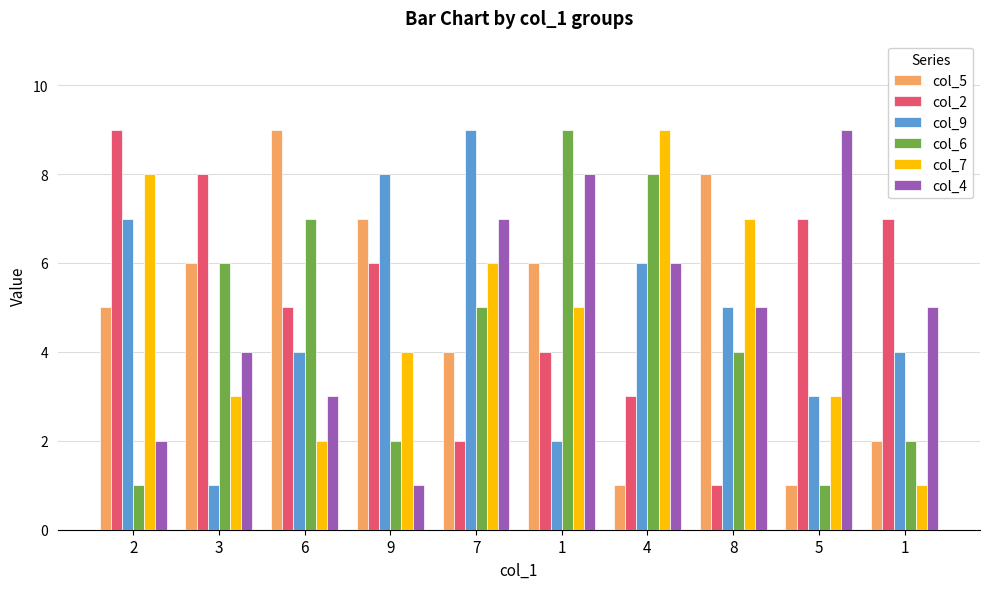

Reading right to left, extract all data points from this chart.

col_5: 1=2	5=1	8=8	4=1	1=6	7=4	9=7	6=9	3=6	2=5
col_2: 1=7	5=7	8=1	4=3	1=4	7=2	9=6	6=5	3=8	2=9
col_9: 1=4	5=3	8=5	4=6	1=2	7=9	9=8	6=4	3=1	2=7
col_6: 1=2	5=1	8=4	4=8	1=9	7=5	9=2	6=7	3=6	2=1
col_7: 1=1	5=3	8=7	4=9	1=5	7=6	9=4	6=2	3=3	2=8
col_4: 1=5	5=9	8=5	4=6	1=8	7=7	9=1	6=3	3=4	2=2